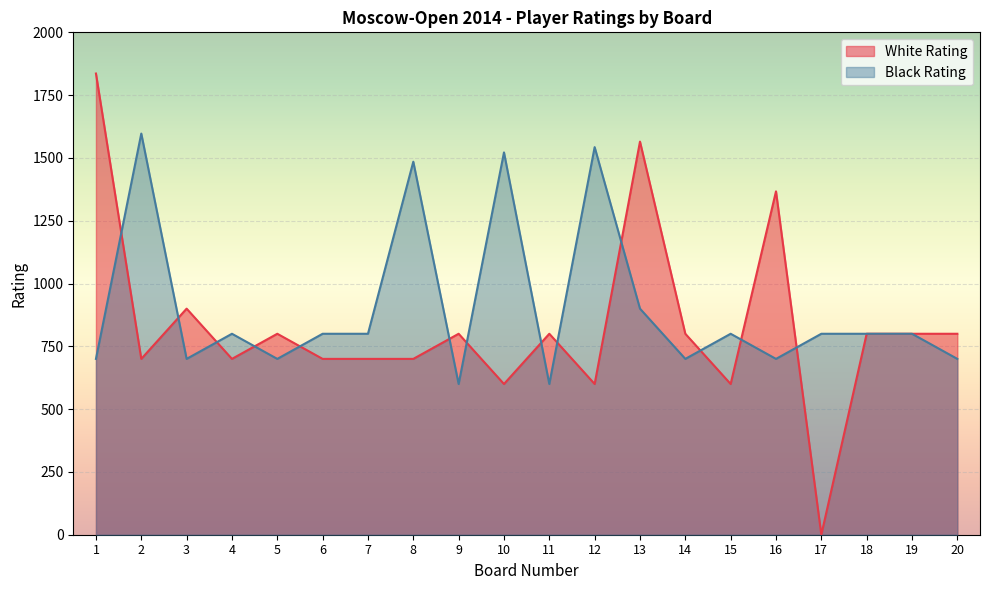

What is the highest value of the White Rating series?

1836